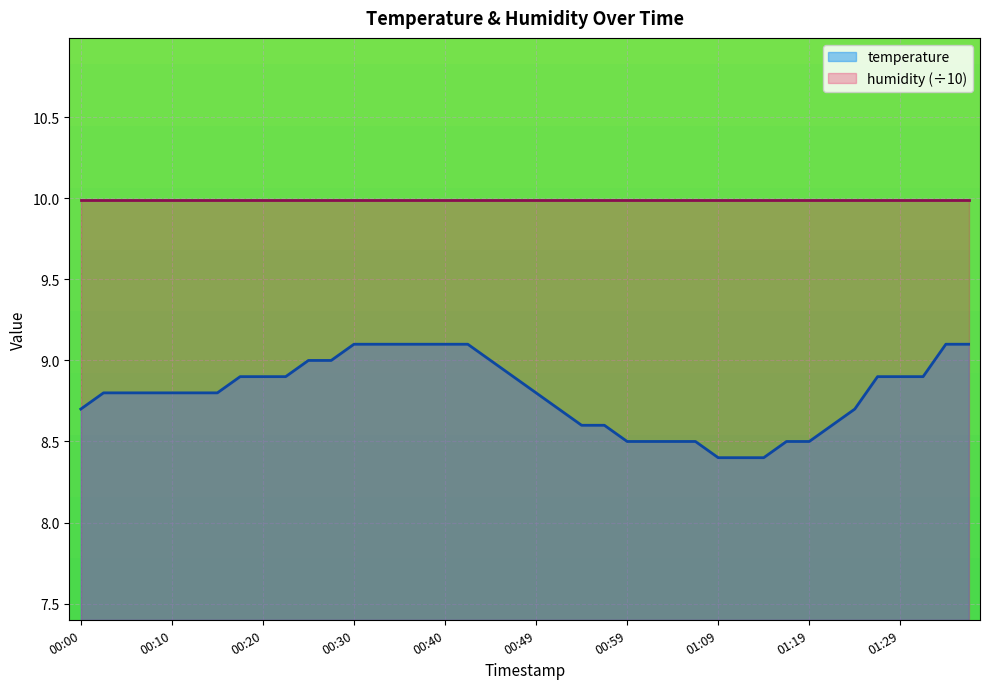

List the labels in order of value, largest first.

00:30, 00:32, 00:35, 00:37, 00:40, 00:42, 01:34, 01:36, 00:25, 00:27, 00:45, 00:17, 00:20, 00:22, 00:47, 01:26, 01:29, 01:31, 00:03, 00:05, 00:08, 00:10, 00:13, 00:15, 00:49, 00:00, 00:52, 01:24, 00:54, 00:57, 01:21, 00:59, 01:02, 01:04, 01:07, 01:16, 01:19, 01:09, 01:12, 01:14